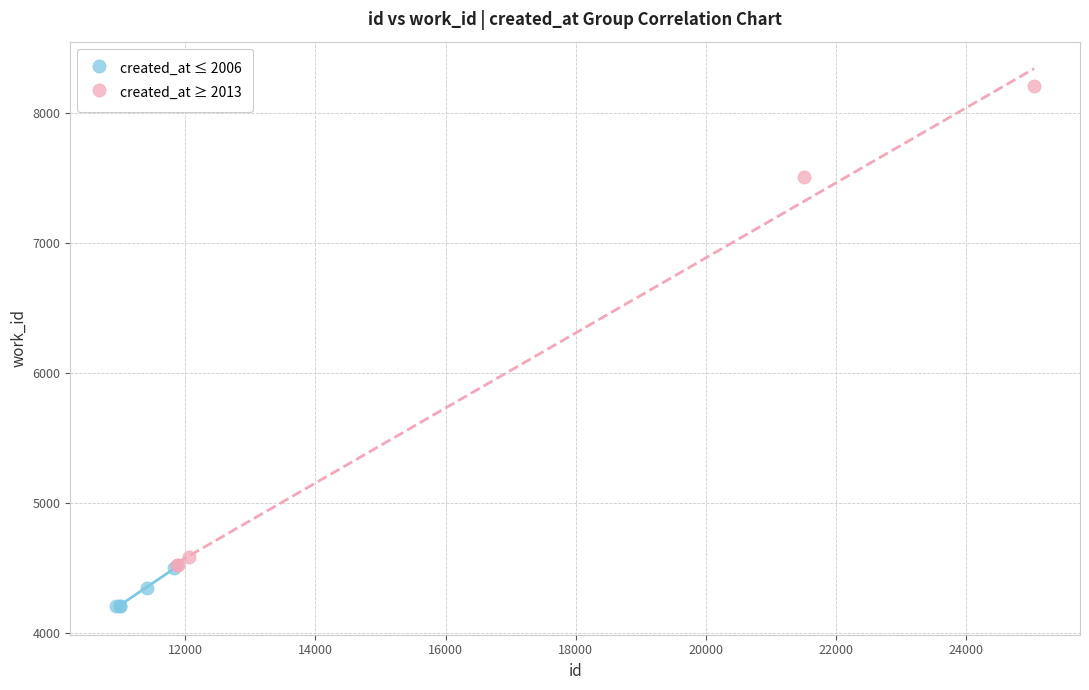

Which series has the largest Y range (max minus min)?

created_at ≥ 2013